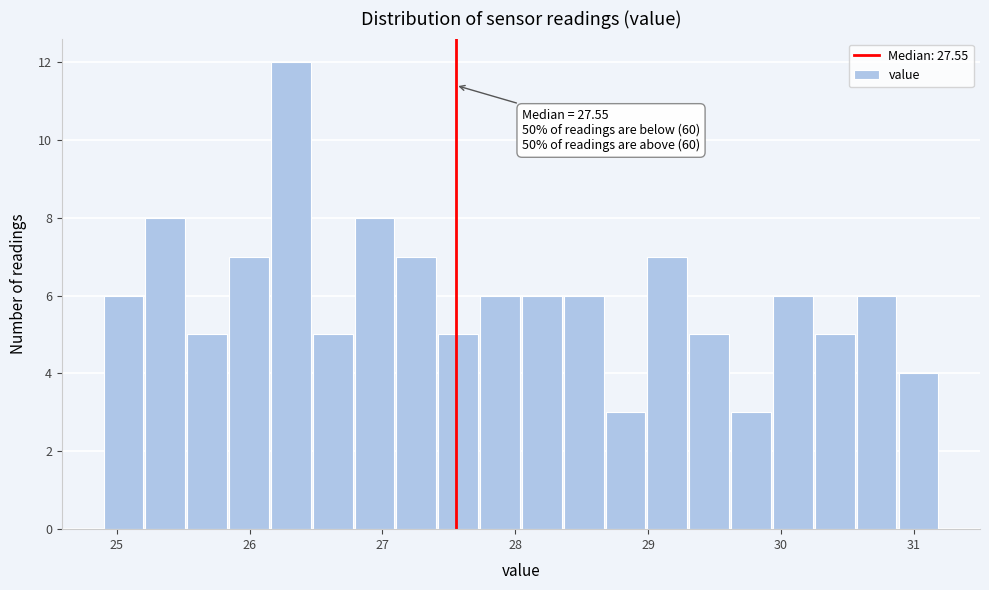

Around what value on the x-axis is the tallest bar? Give the approximate position of its centre, as read against the axis.

26.3